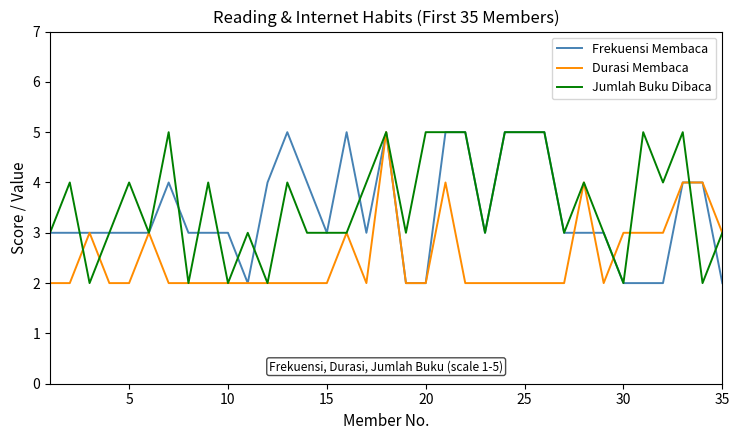

What is the greatest value displayed?

5